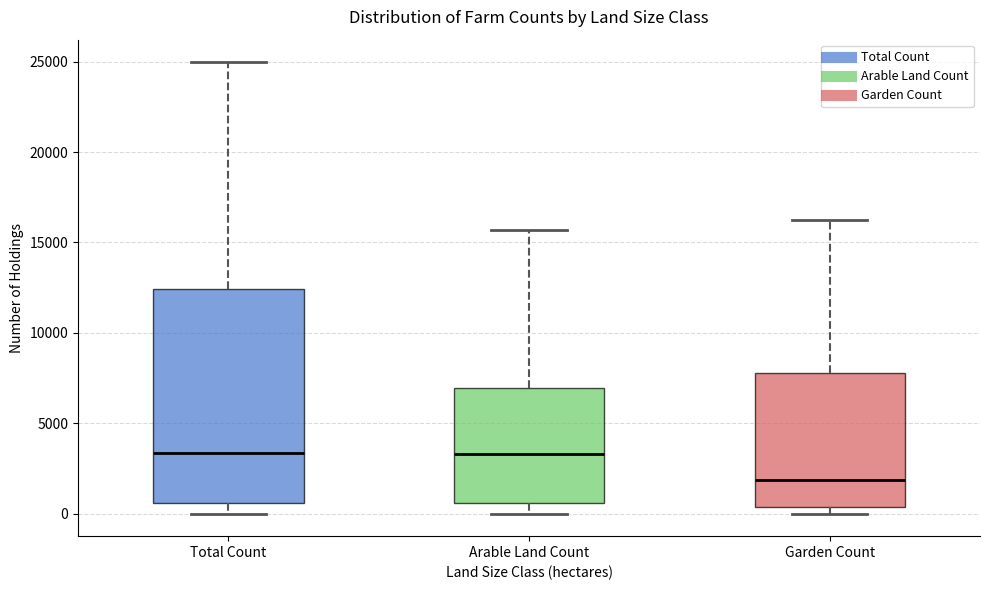

Which box is the tallest, from its lower edge to its upper edge?

Total Count